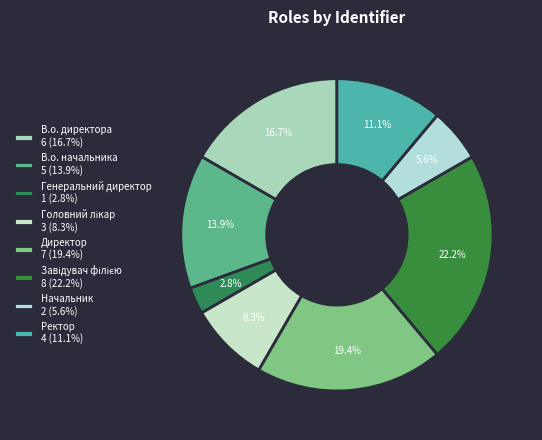

How many segments does this pie chart have?

8